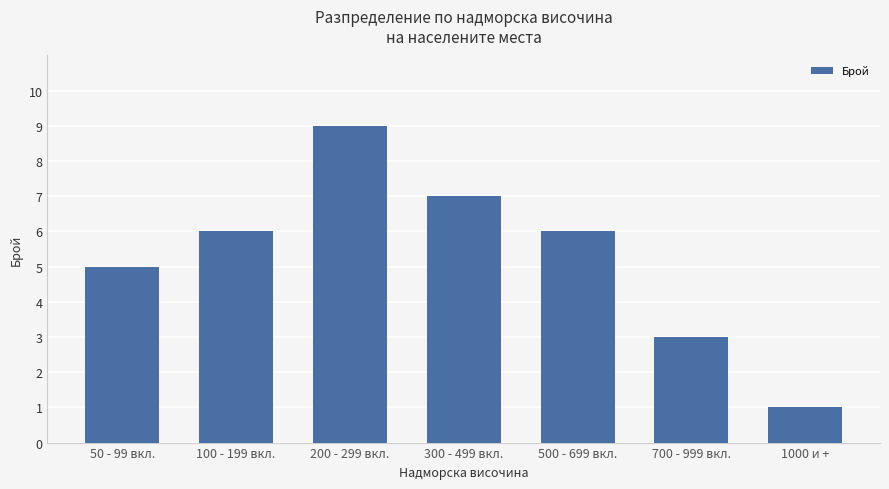

How many values are below 6?

3